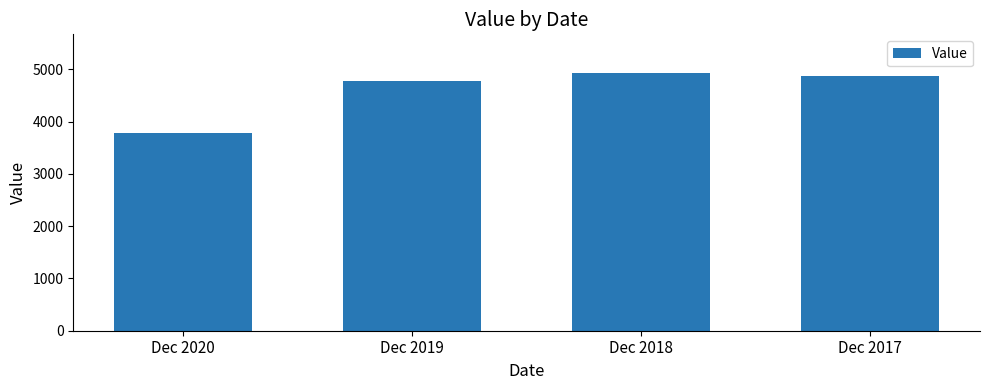

What is the value of the 4th bar from the left?

4872.5